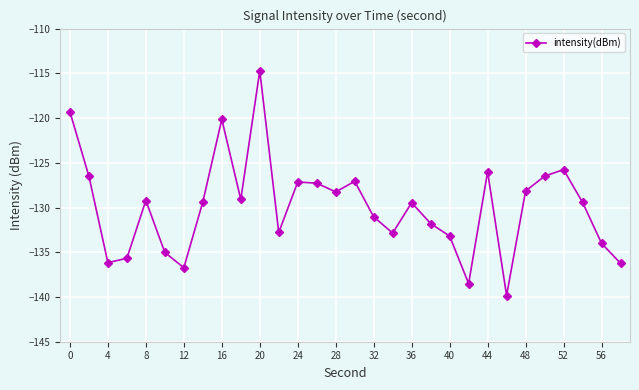

Count the number of categories in the chart.

30